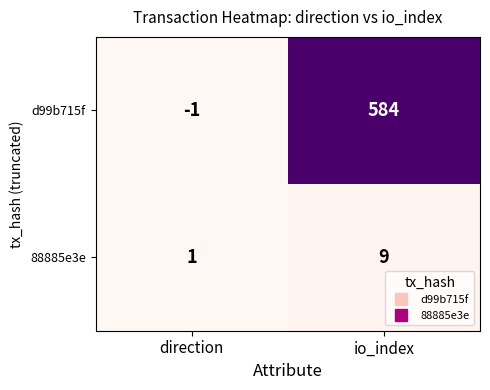

Which series changed the most between direction and io_index?

d99b715f